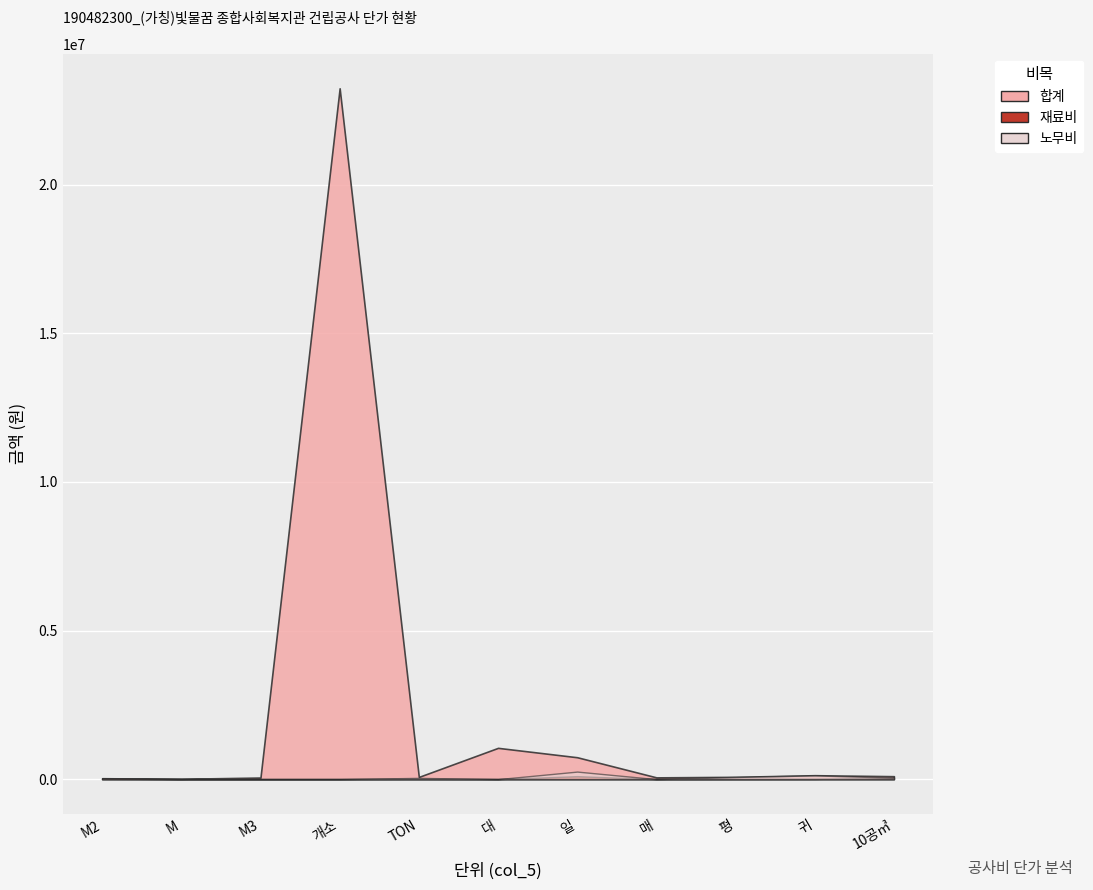

Which series has the largest range (max minus min)?

합계